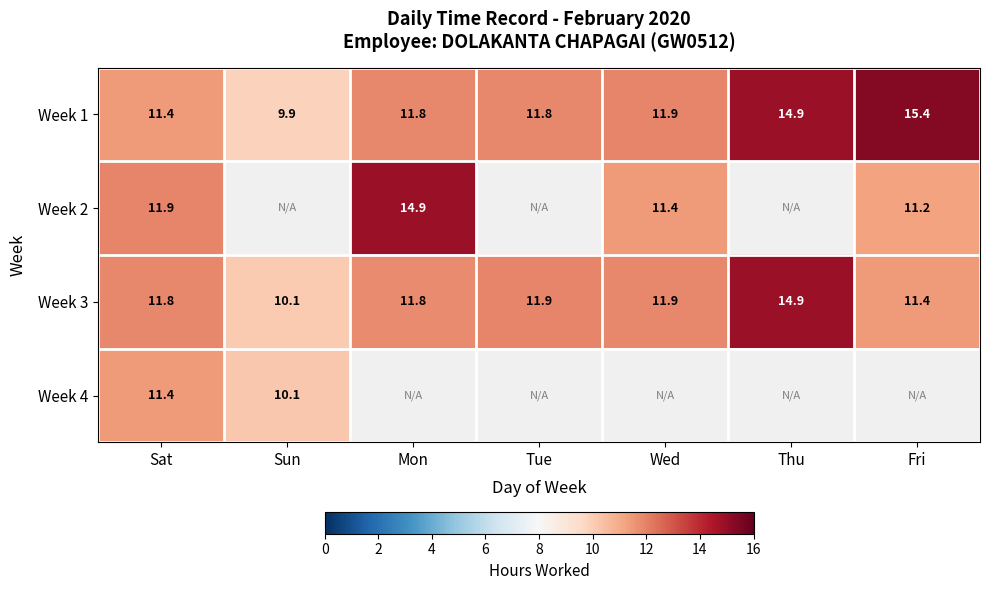

Read the Week 1 value at Thu.

14.9